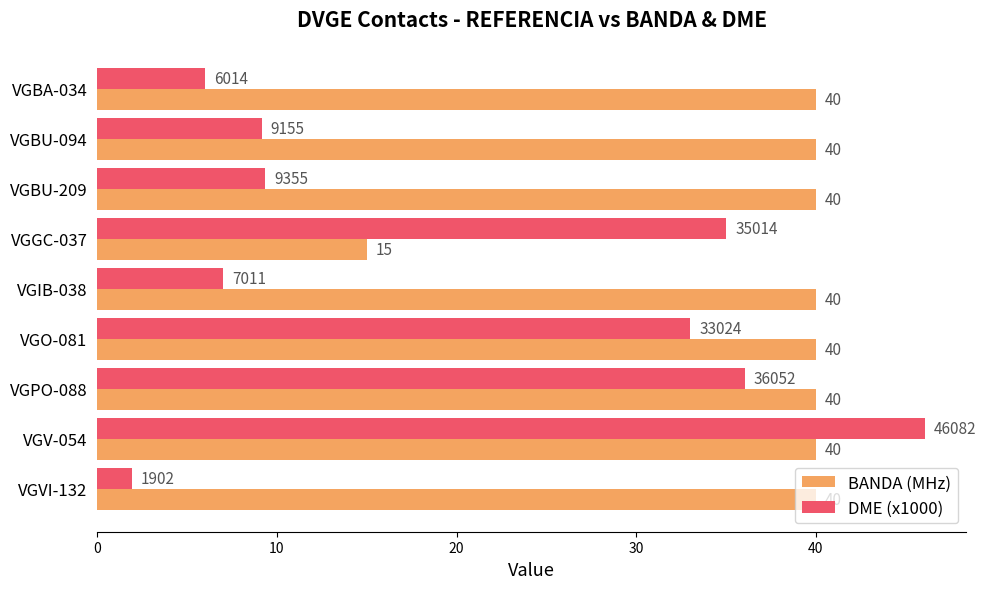

What is the sum of all BANDA (MHz) values?

335.0